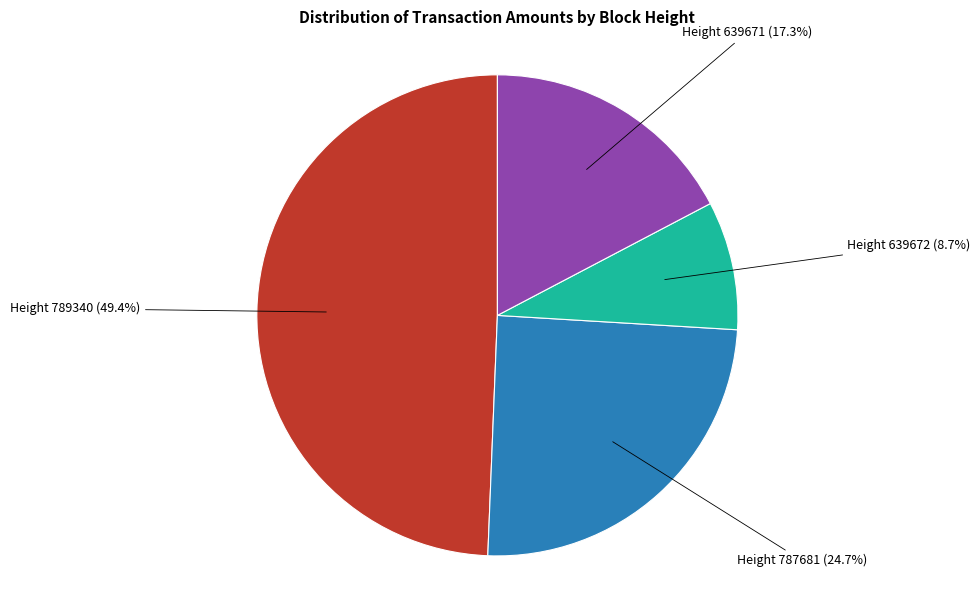

Does any single category account for the majority?

No